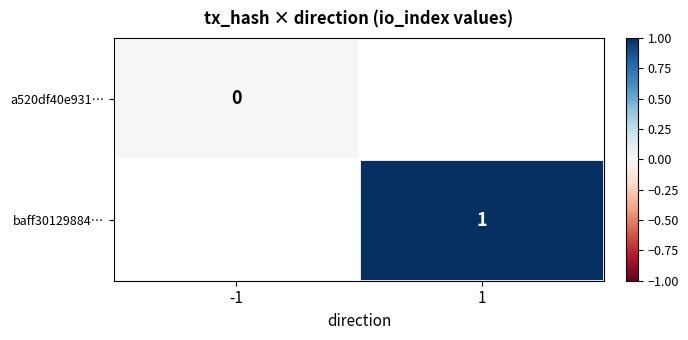

Is it true that baff30129884… equals 0 at 1?

False